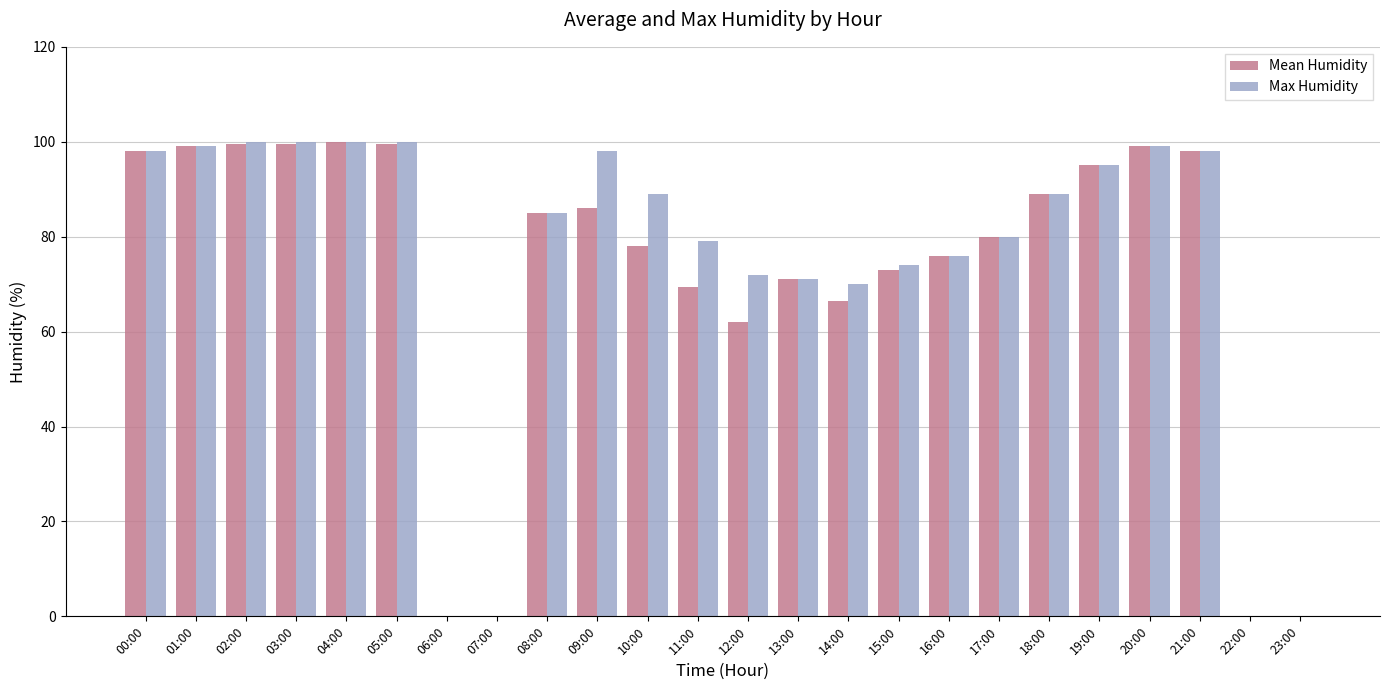

Reading left to right, transcribe all the data shown in this chart.

Mean Humidity: 00:00=98.0	01:00=99.0	02:00=99.5	03:00=99.5	04:00=100.0	05:00=99.5	06:00=0.0	07:00=0.0	08:00=85.0	09:00=86.0	10:00=78.0	11:00=69.5	12:00=62.0	13:00=71.0	14:00=66.5	15:00=73.0	16:00=76.0	17:00=80.0	18:00=89.0	19:00=95.0	20:00=99.0	21:00=98.0	22:00=0.0	23:00=0.0
Max Humidity: 00:00=98.0	01:00=99.0	02:00=100.0	03:00=100.0	04:00=100.0	05:00=100.0	06:00=0.0	07:00=0.0	08:00=85.0	09:00=98.0	10:00=89.0	11:00=79.0	12:00=72.0	13:00=71.0	14:00=70.0	15:00=74.0	16:00=76.0	17:00=80.0	18:00=89.0	19:00=95.0	20:00=99.0	21:00=98.0	22:00=0.0	23:00=0.0